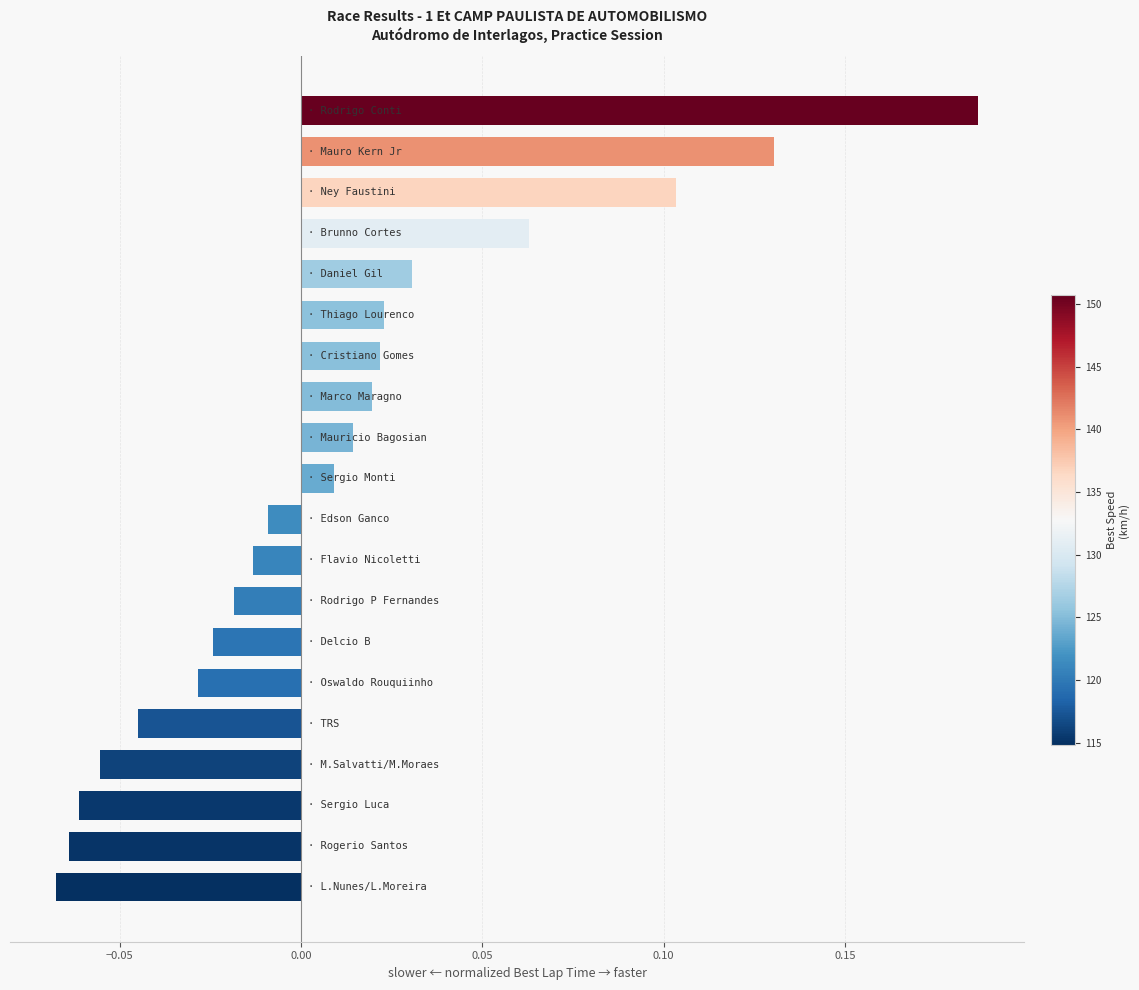

What is the difference between the maximum and minimum values?

0.3